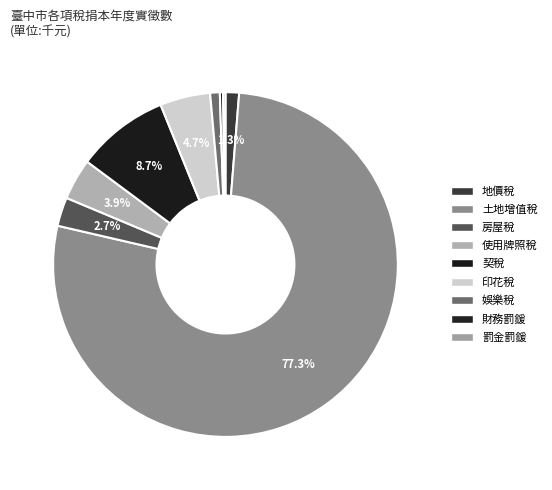

Count the number of slices in the pie.

9